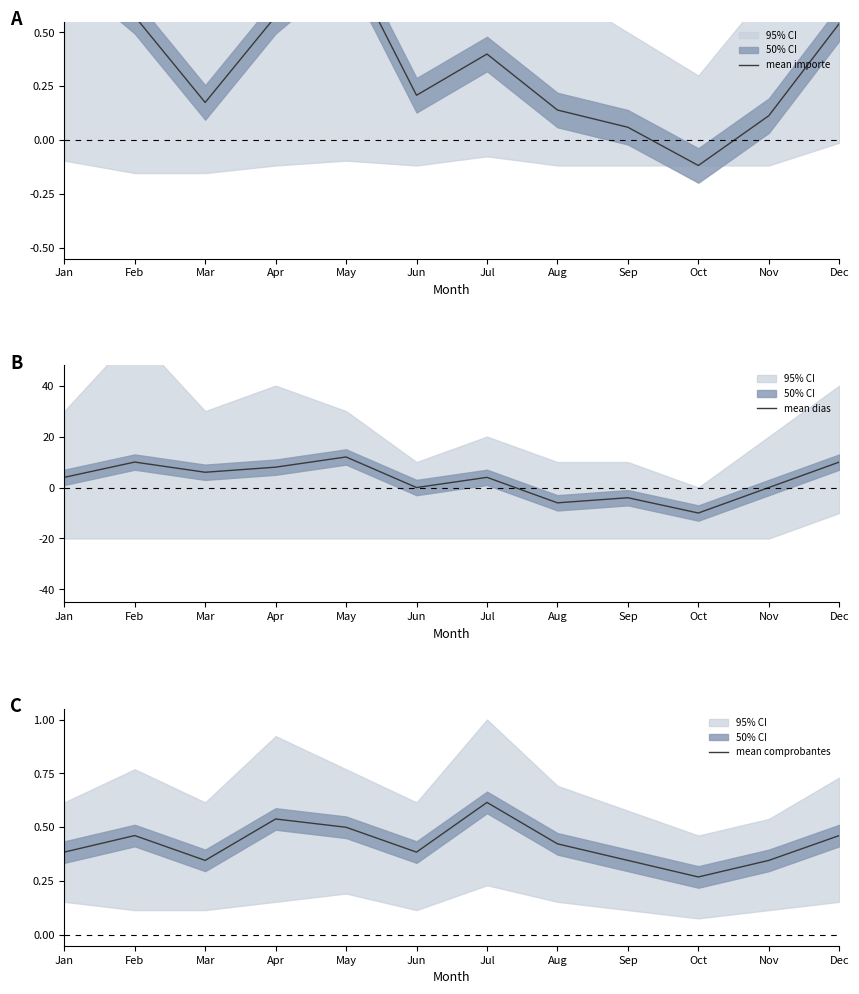

At which category does mean importe reach its first local valley?

Mar